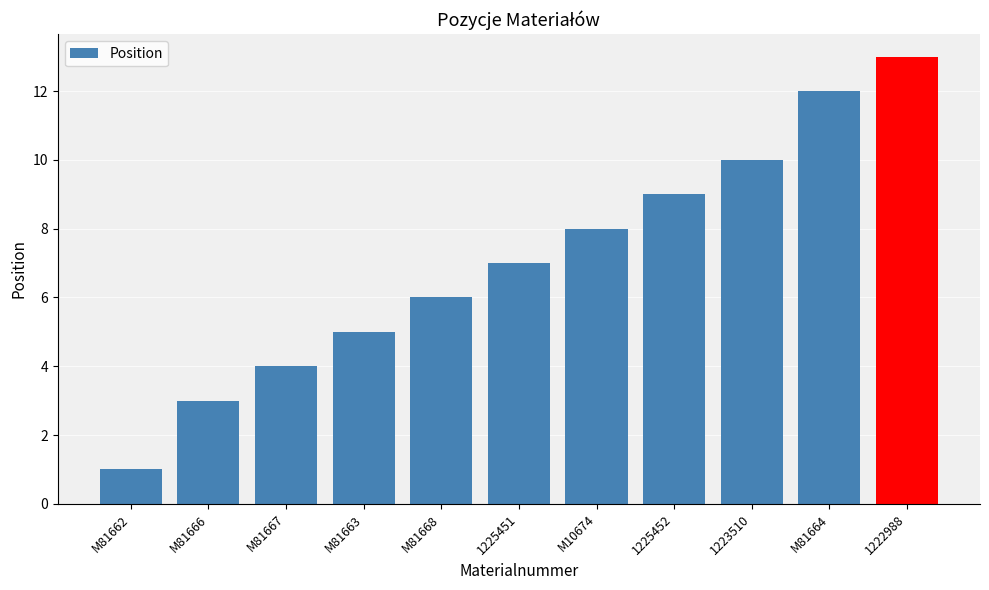

Reading left to right, transcribe all the data shown in this chart.

M81662=1	M81666=3	M81667=4	M81663=5	M81668=6	1225451=7	M10674=8	1225452=9	1223510=10	M81664=12	1222988=13